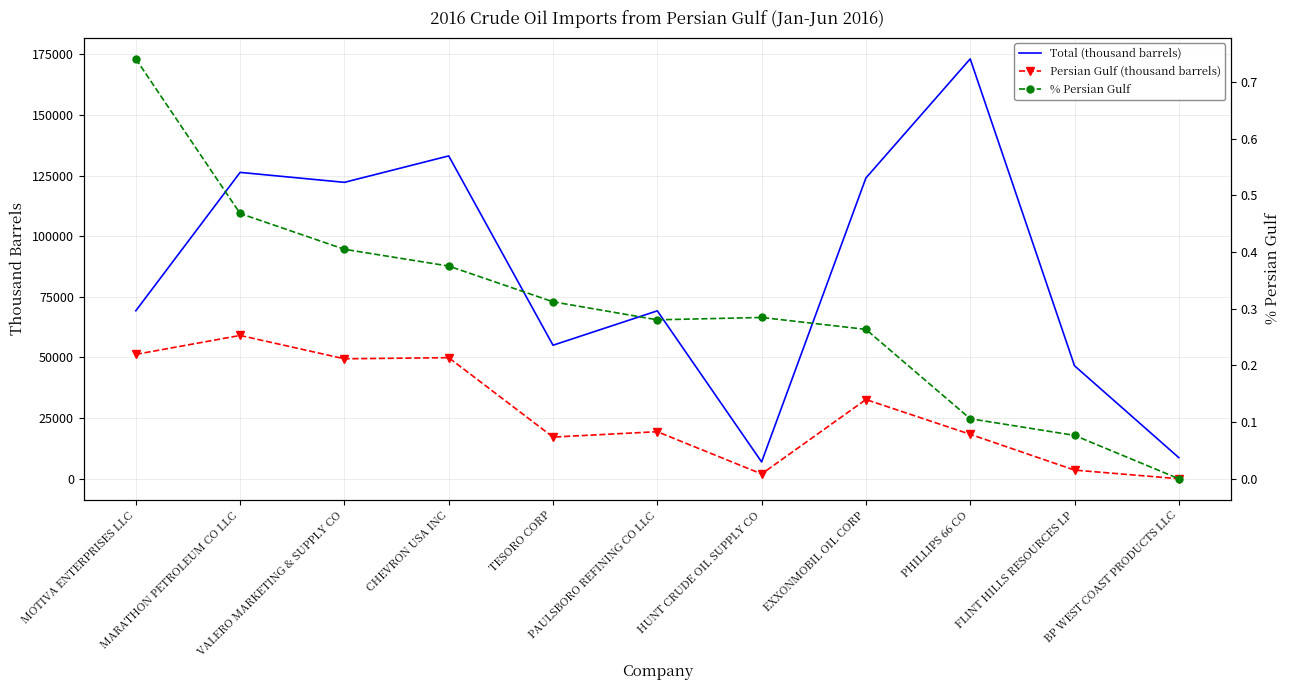

What are all the series names shown in the legend?

Total (thousand barrels), Persian Gulf (thousand barrels), % Persian Gulf